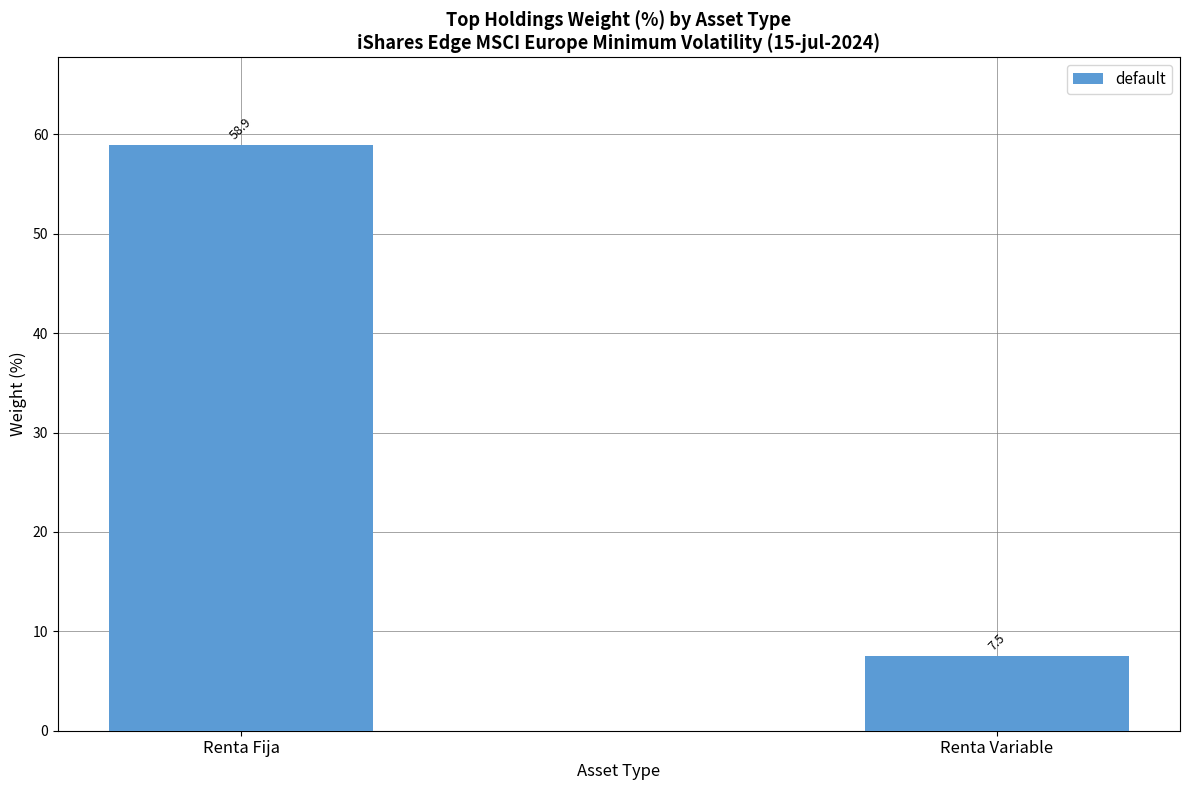

Rank the categories by value from highest to lowest.

Renta Fija, Renta Variable